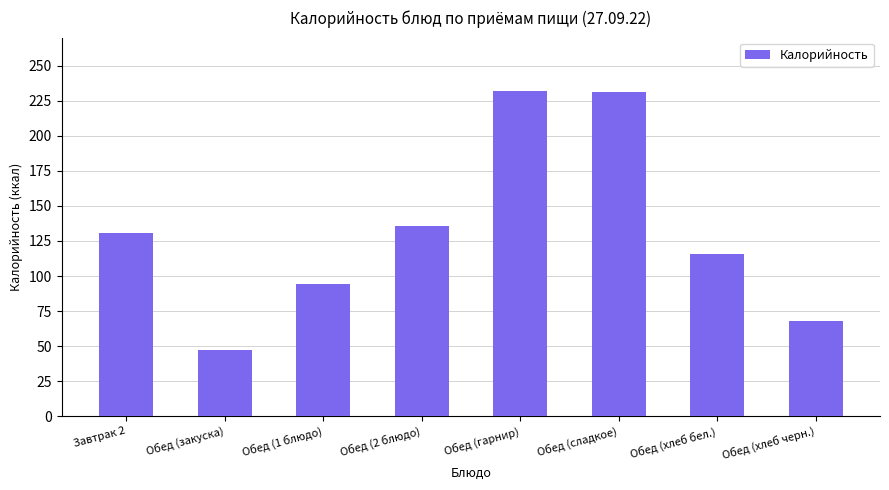

How many data points are less than 131?

4